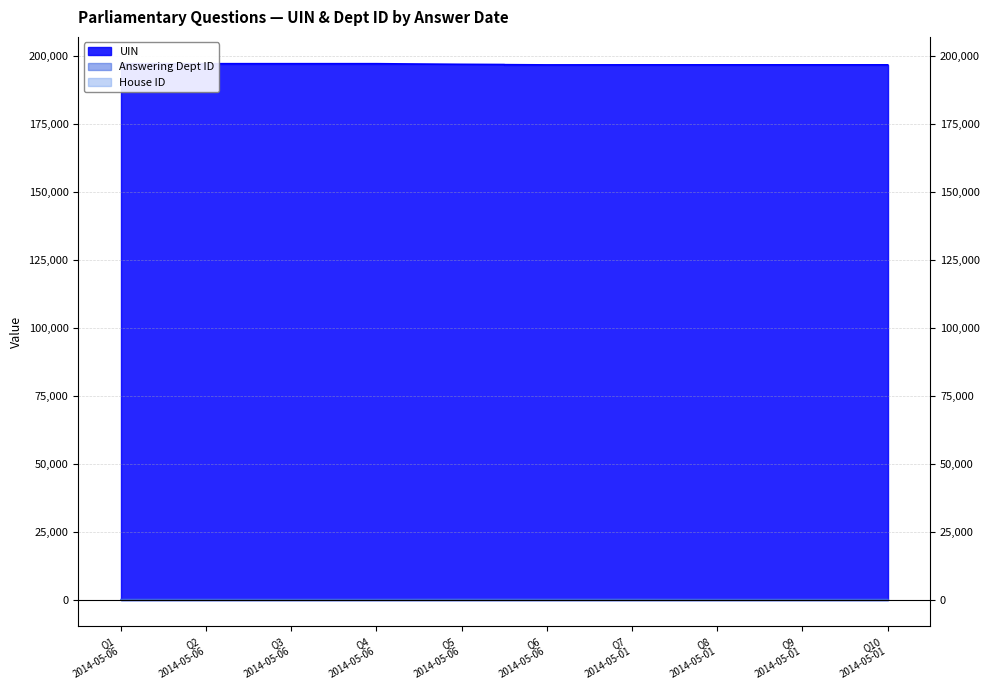

Is the value of Answering Dept ID at Q4 2014-05-06 greater than the value of UIN at Q5 2014-05-06?

No